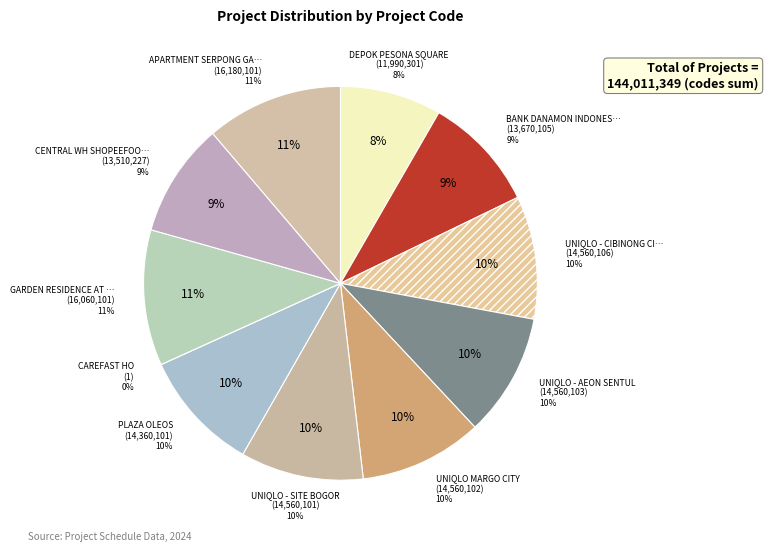

To the nearest percent, what percentage of the pie is APARTMENT SERPONG GARDEN?

11%